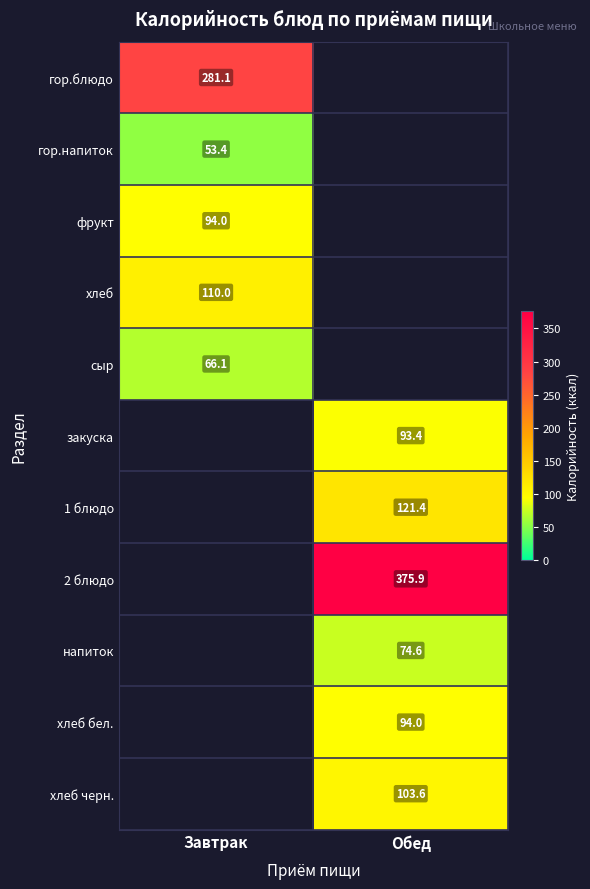

Is the value of хлеб черн. at Обед greater than the value of гор.блюдо at Завтрак?

No